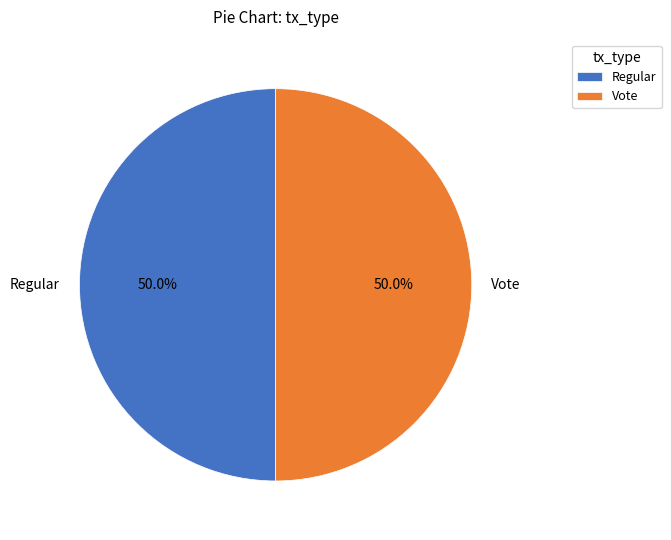

To the nearest percent, what is the combined percentage of Regular and Vote?

100%